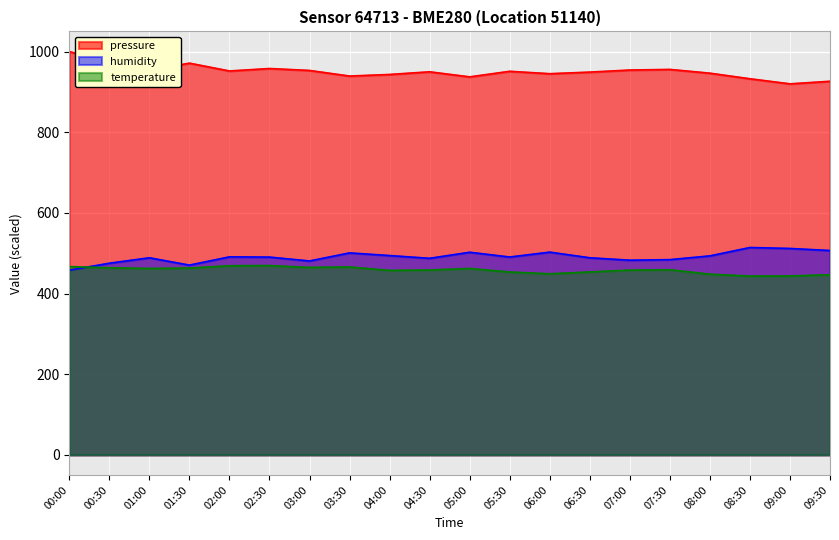

Where is the first local maximum for humidity?

01:00